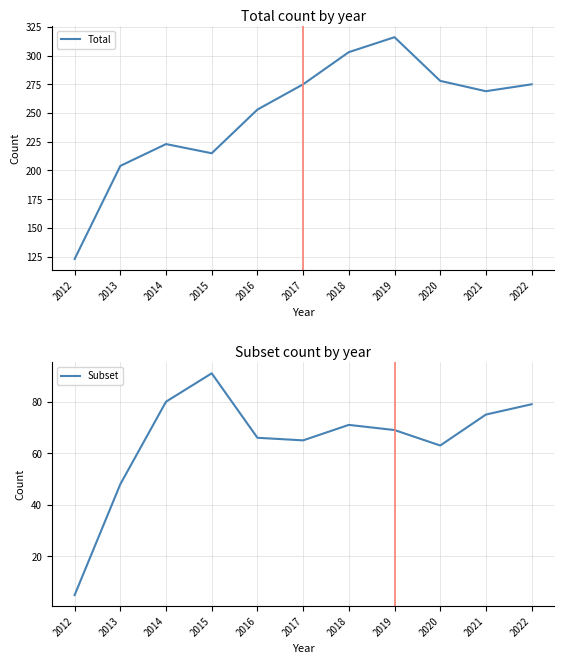

Rank the series by their average value, from lowest to highest.

Subset, Total